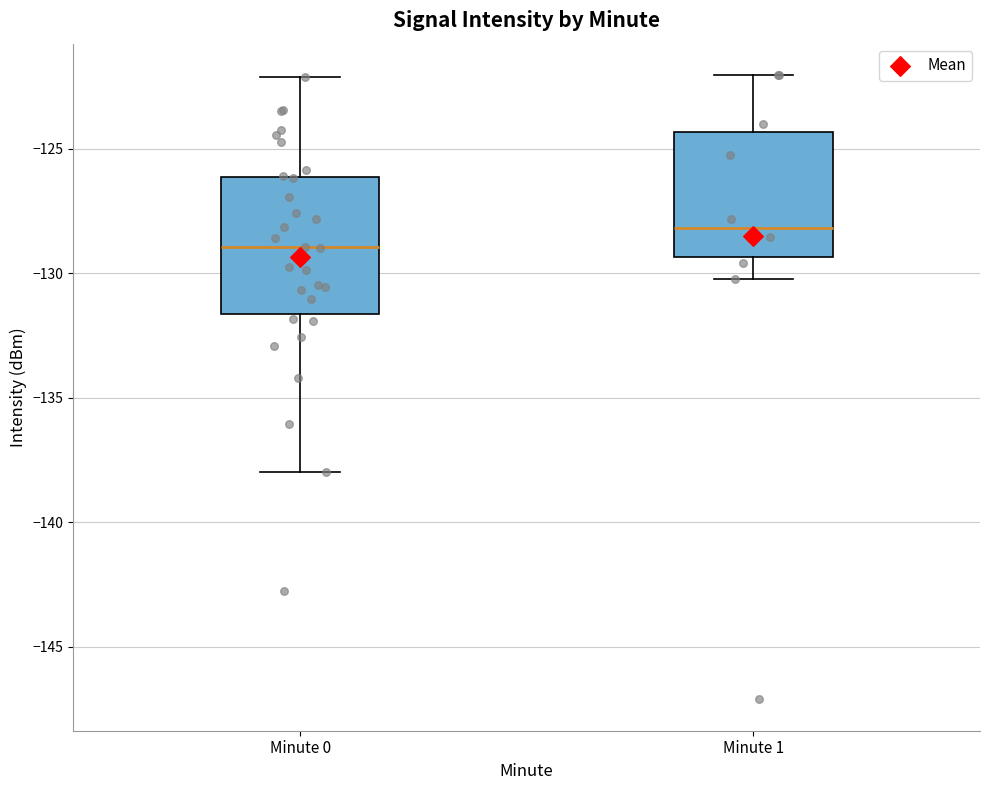

Reading left to right, transcribe this box plot: for each box, give where its median line is, the range the box spans, and where its two whiskers end, as read against the y-axis. The values are not printed on the chart, so give them approximately, as read against the axis.

Minute 0: median -129.0, box -131.5 to -126.0, whiskers -138.0 to -122.0
Minute 1: median -128.0, box -129.5 to -124.5, whiskers -130.0 to -122.0